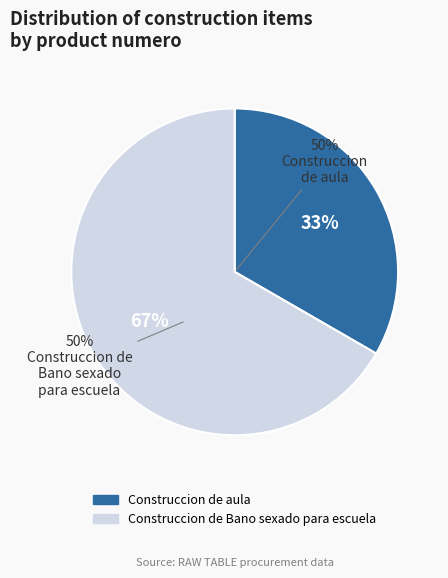

What is the majority slice?

Construccion de Bano sexado para escuela